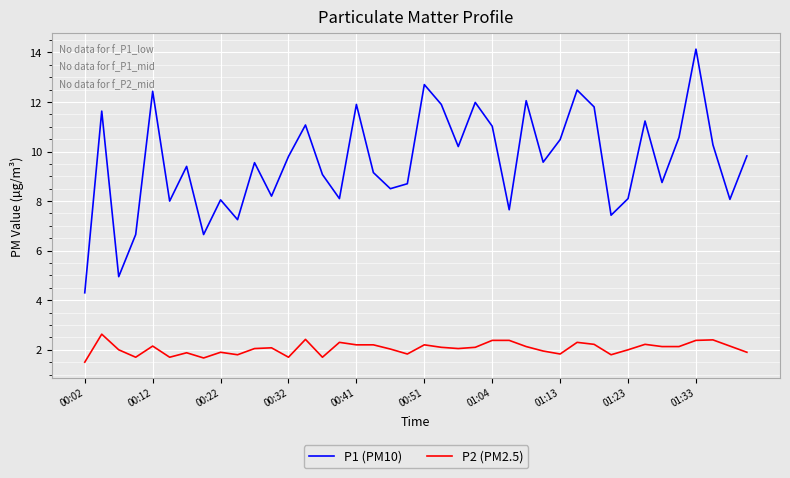

In P1 (PM10), how many points are higher than both neighbors (excluding endpoints)?

13